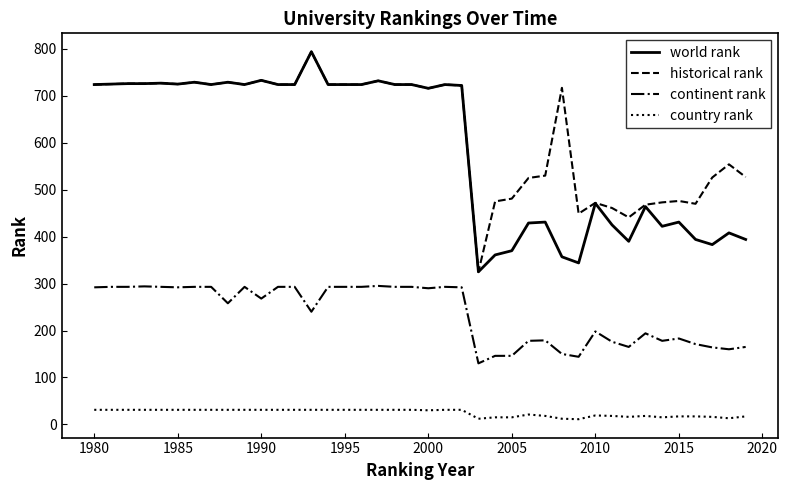

What is the greatest value displayed?

794